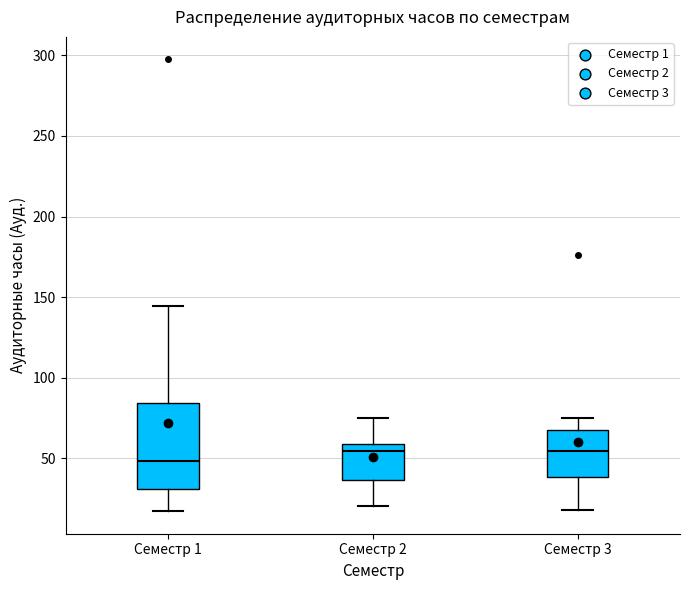

Which box's median line is the lowest?

Семестр 1